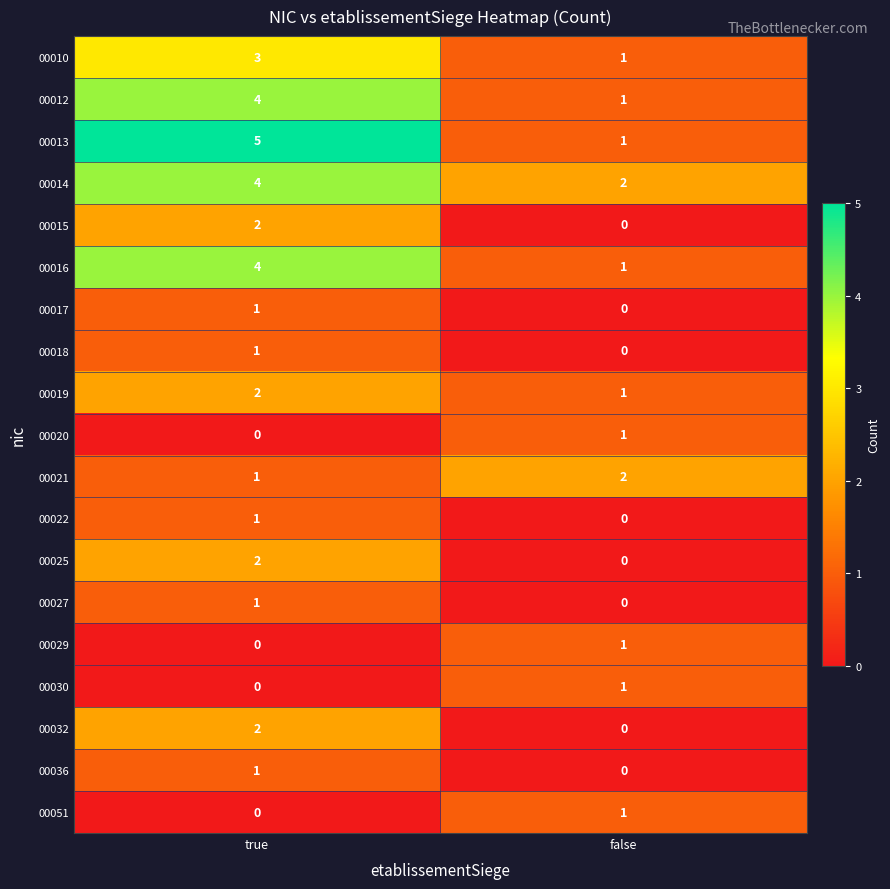

At which category is the sum across all series the highest?

true